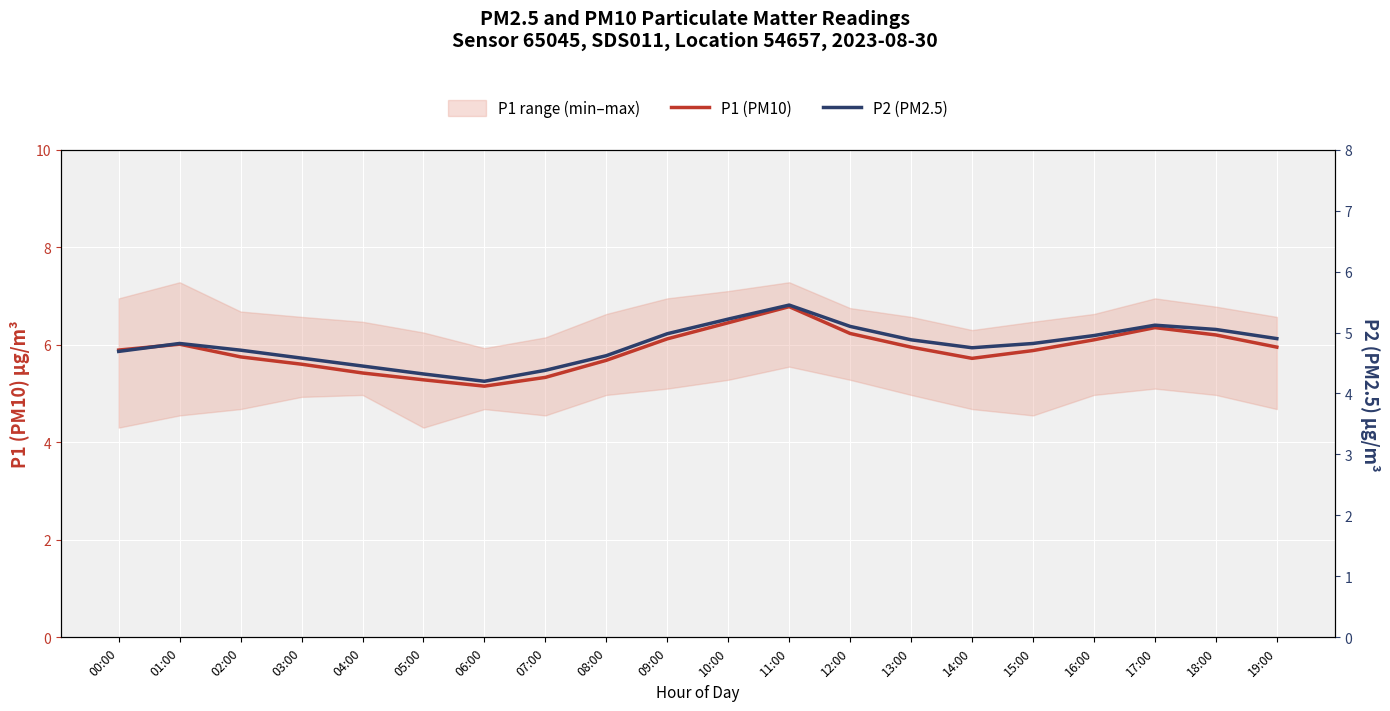

What is the difference between the maximum and minimum values in the P1 (PM10) series?

1.6